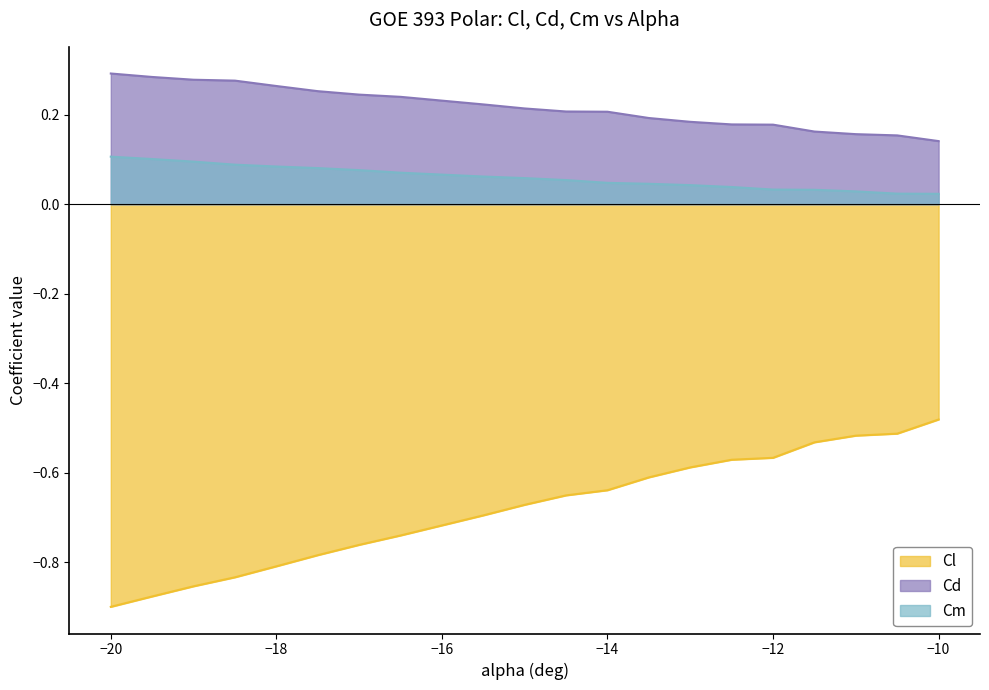

List the series in order of their peak value, lowest first.

Cl, Cm, Cd